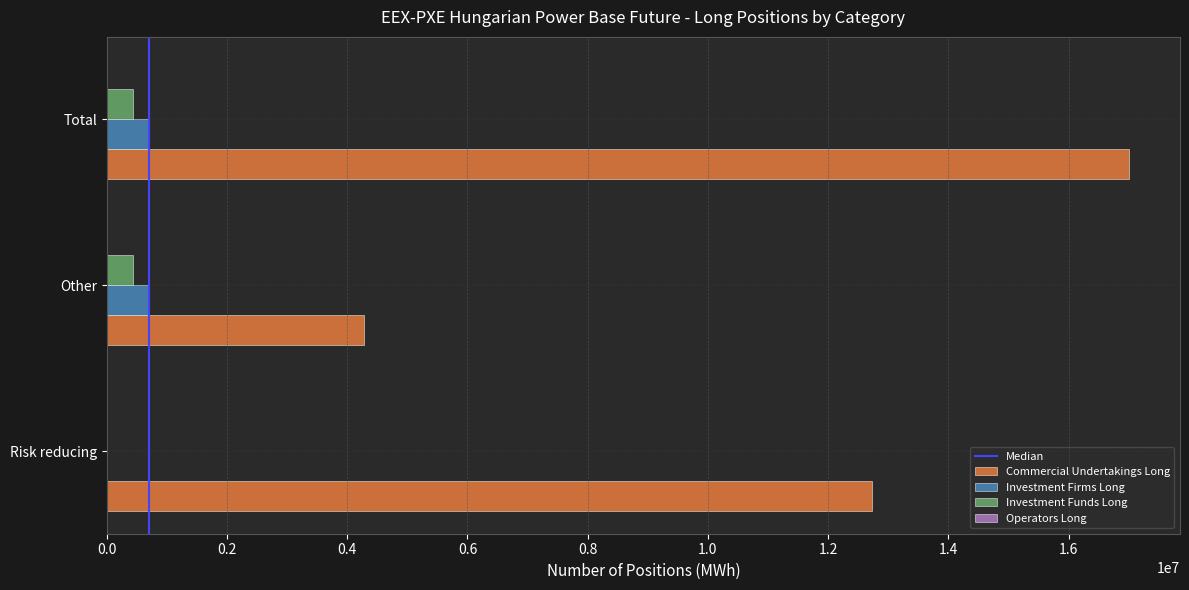

What is the sum of the Commercial Undertakings Long values at Total and Risk reducing?

29731188